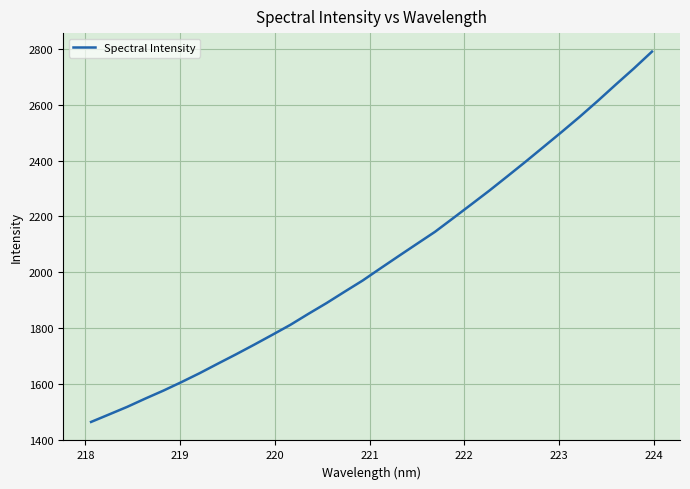

What is the greatest value displayed?

2789.8